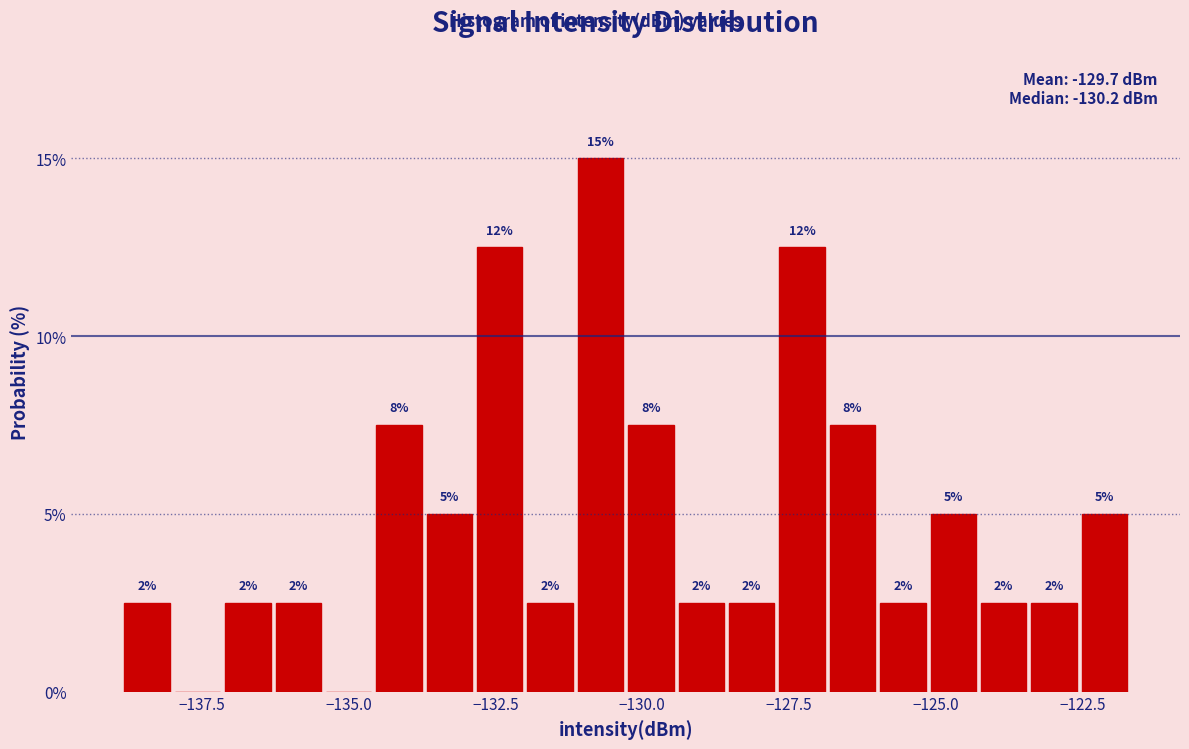

Around what value on the x-axis is the tallest bar? Give the approximate position of its centre, as read against the axis.

-130.5